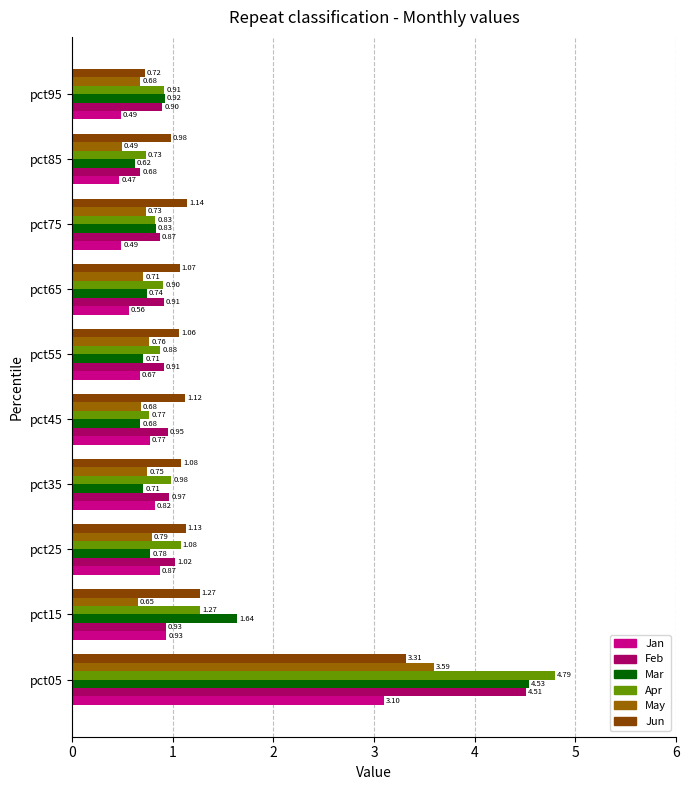

How many series are shown in this chart?

6